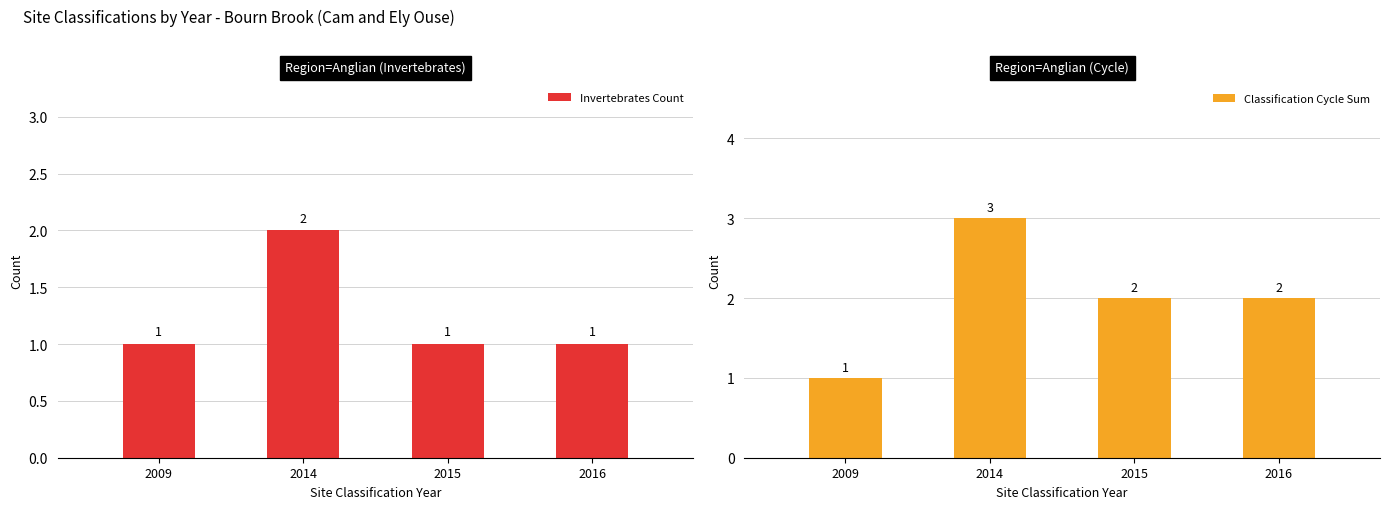

What are all the series names shown in the legend?

Invertebrates Count, Classification Cycle Sum